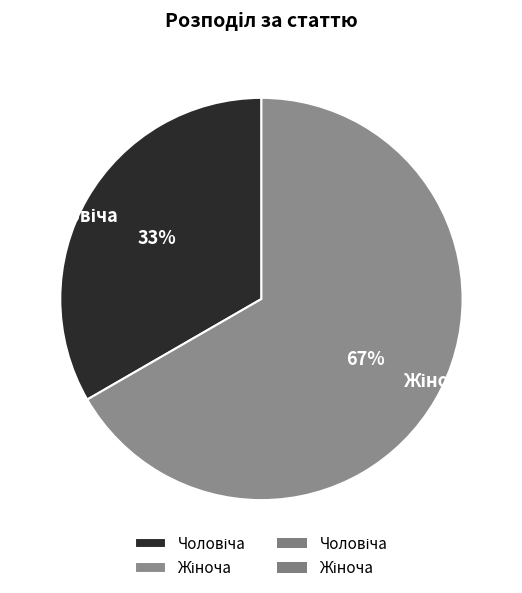

Is there any slice that represents more than half of the pie?

Yes